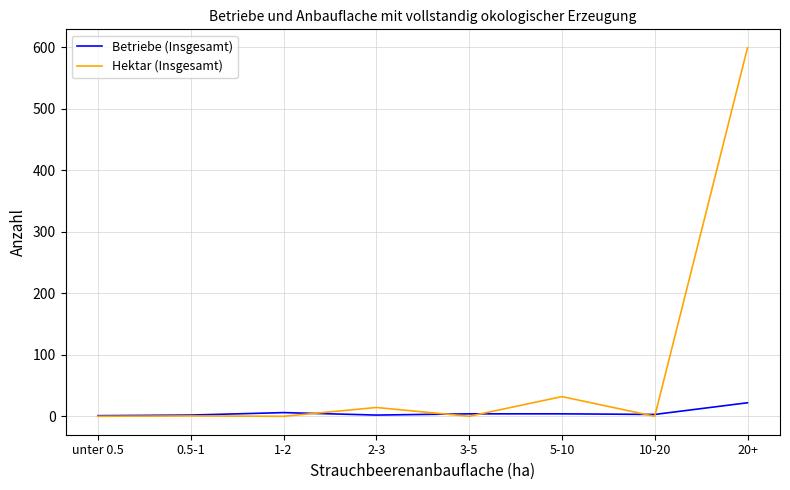

How many values in the Hektar (Insgesamt) series exceed 0?

4